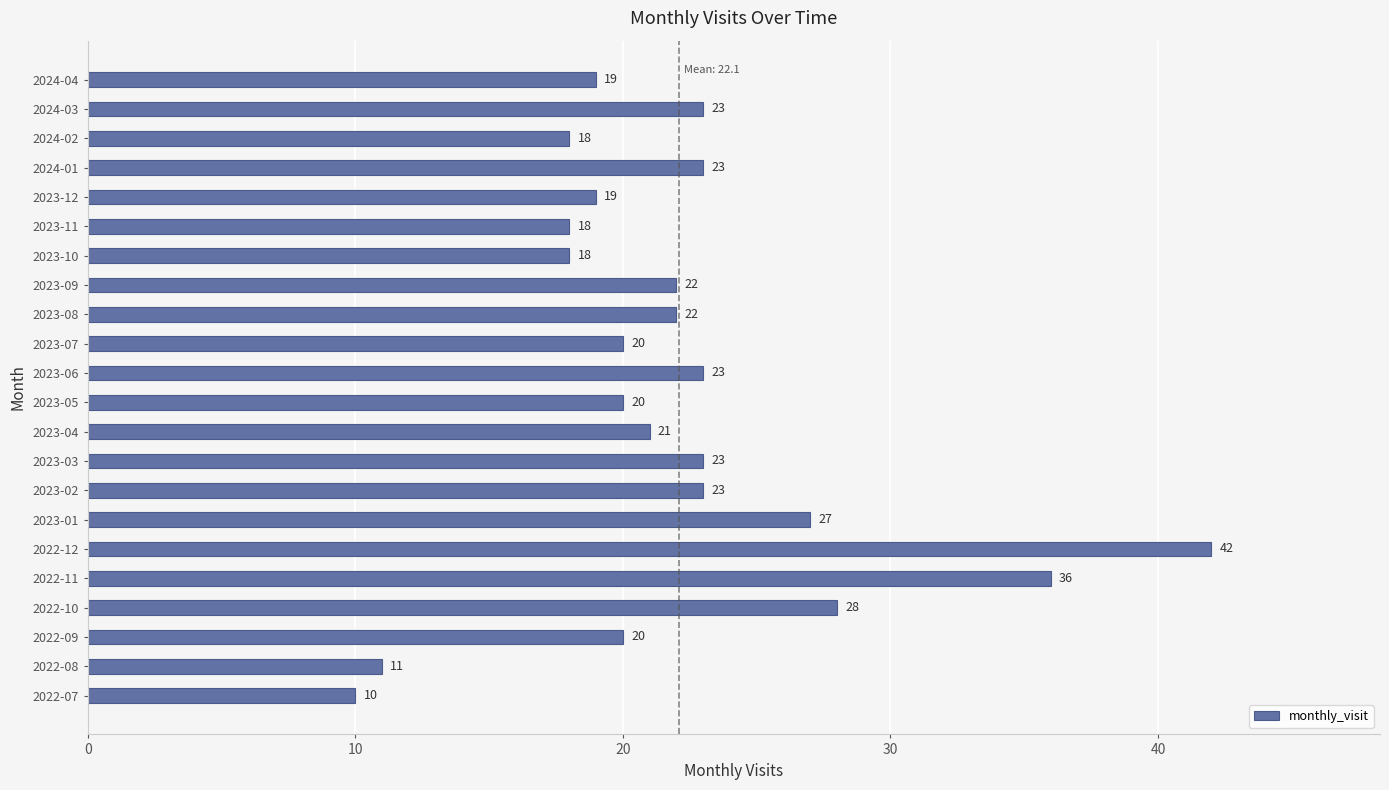

Between 2023-11 and 2022-11, which is larger?

2022-11